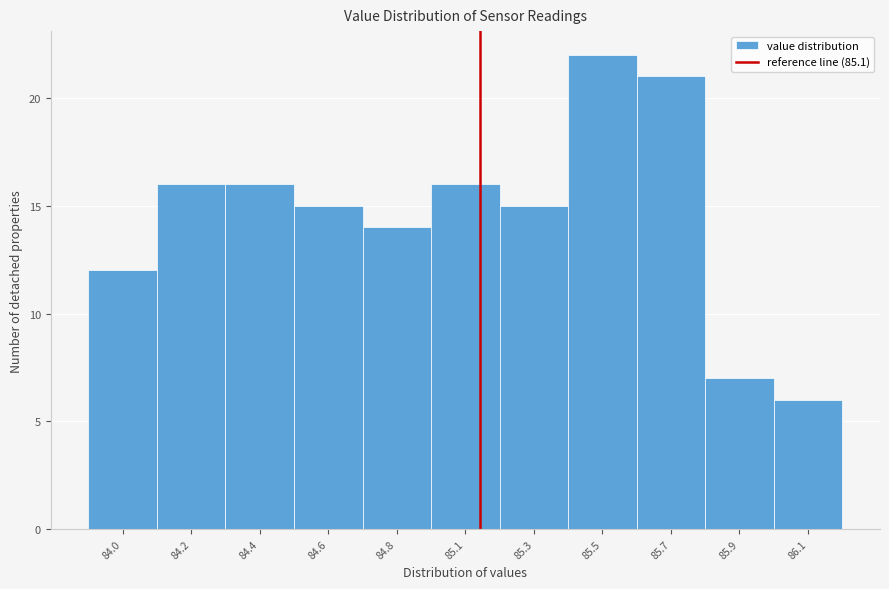

Reading left to right, what are all the values shown in this chart?

12	16	16	15	14	16	15	22	21	7	6